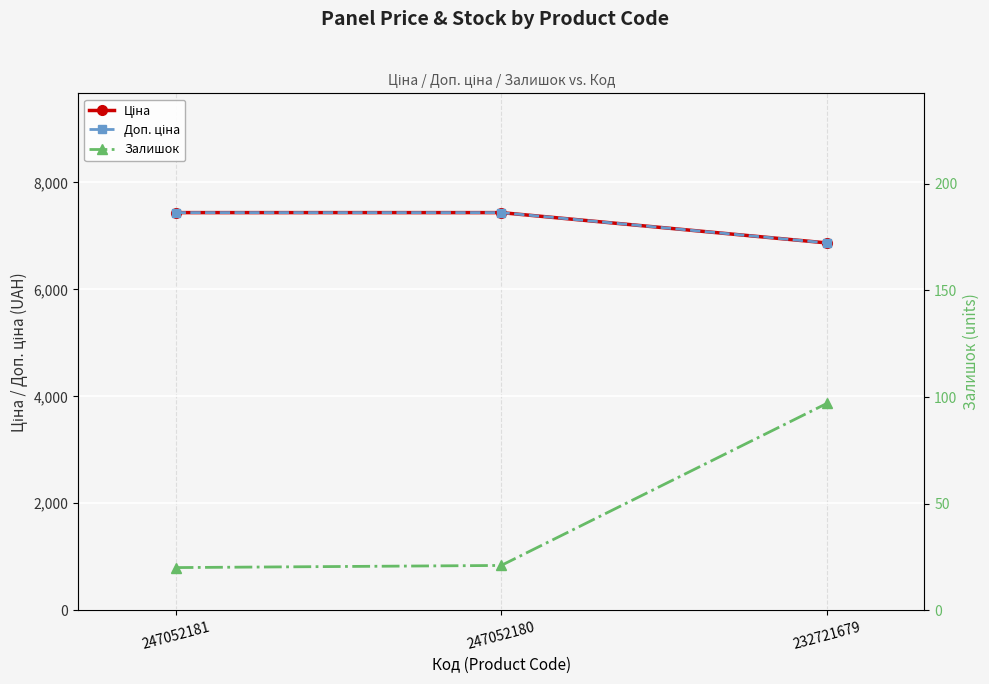

Reading right to left, extract all data points from this chart.

Ціна: 232721679=6869.4	247052180=7436.2	247052181=7436.2
Доп. ціна: 232721679=6869.4	247052180=7436.2	247052181=7436.2
Залишок: 232721679=97.0	247052180=21.0	247052181=20.0